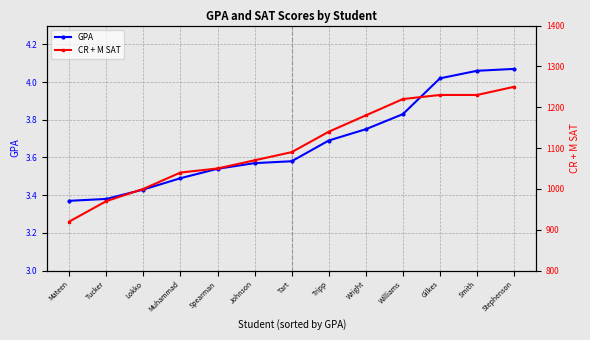

Is this an area chart (filled region under the line)?

No